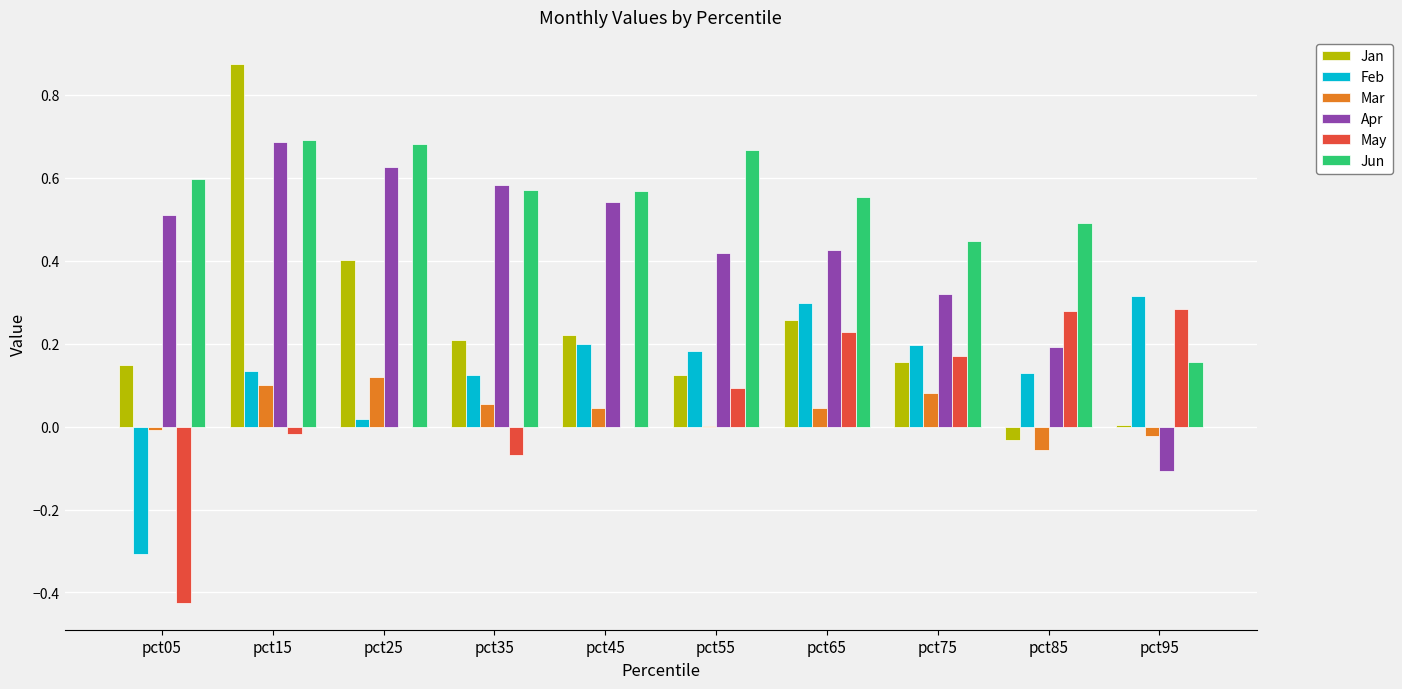

True or false: May has a value of -0.2 at pct05.

False